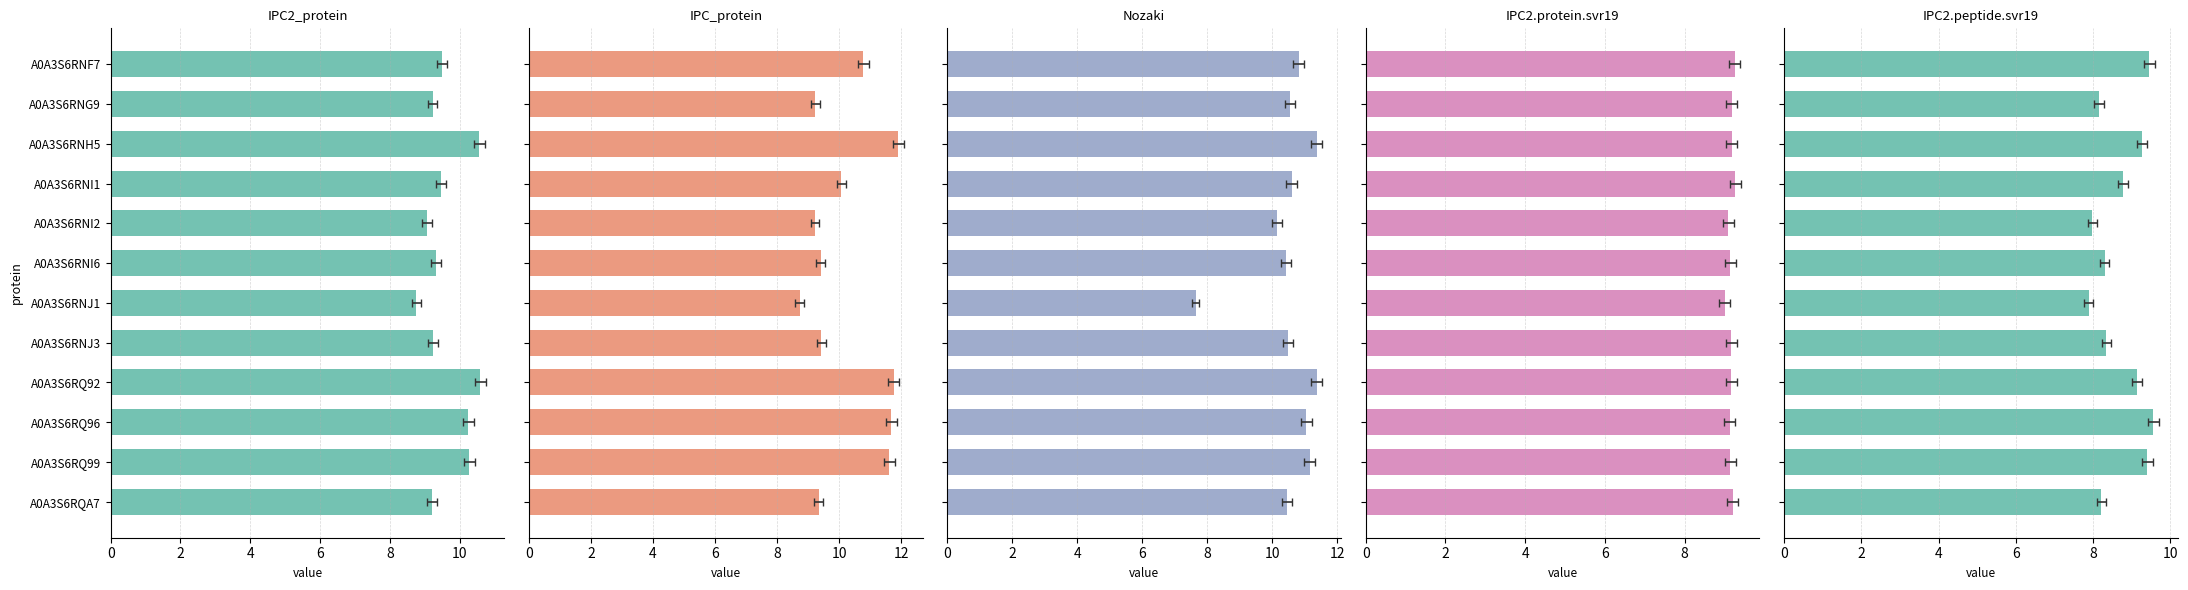

Which series has the largest total across all categories?

Nozaki